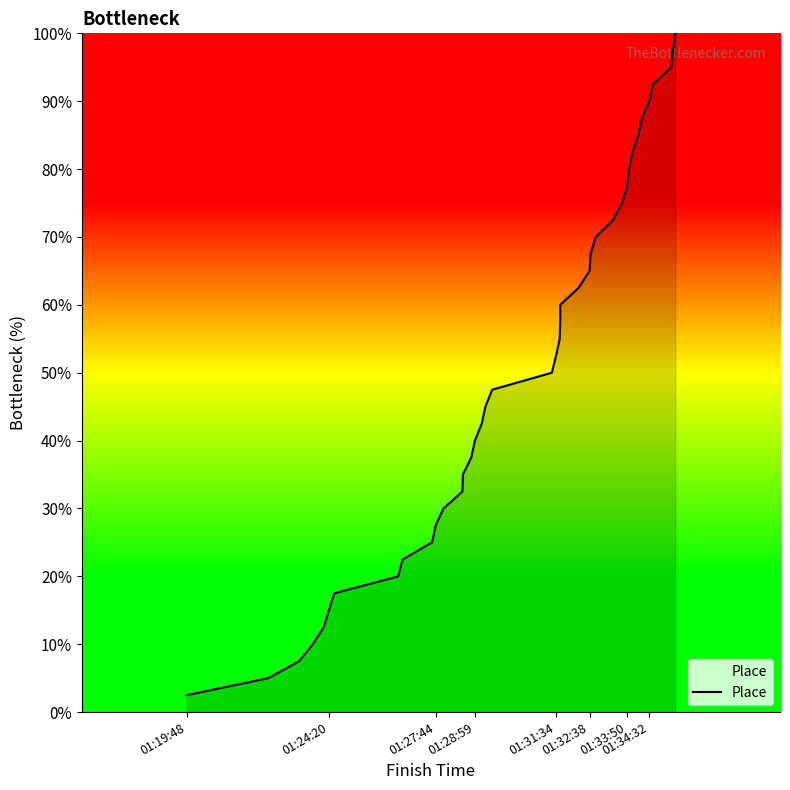

The value at 21 is 28.9. True or false?

False